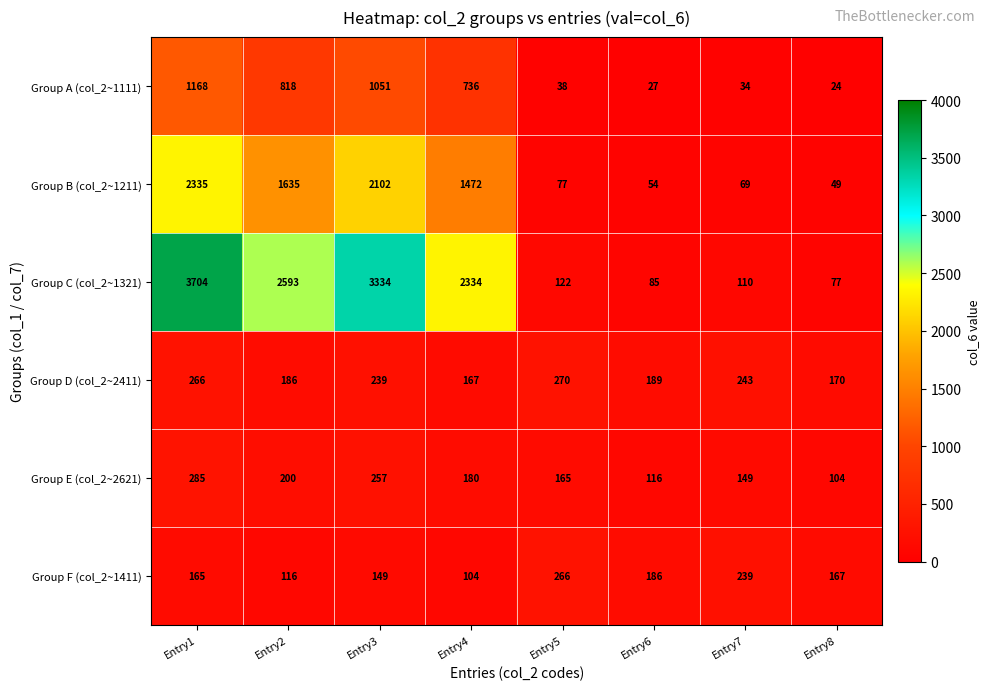

How many series are shown in this chart?

6